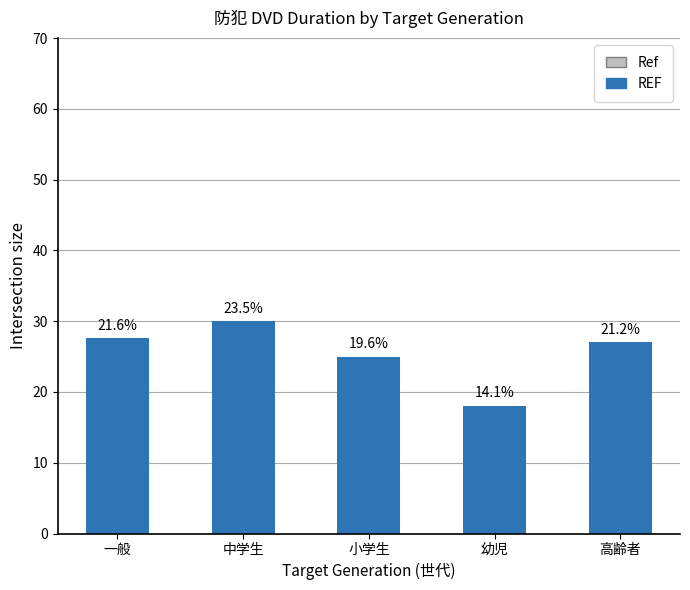

List the labels in order of value, largest first.

中学生, 一般, 高齢者, 小学生, 幼児